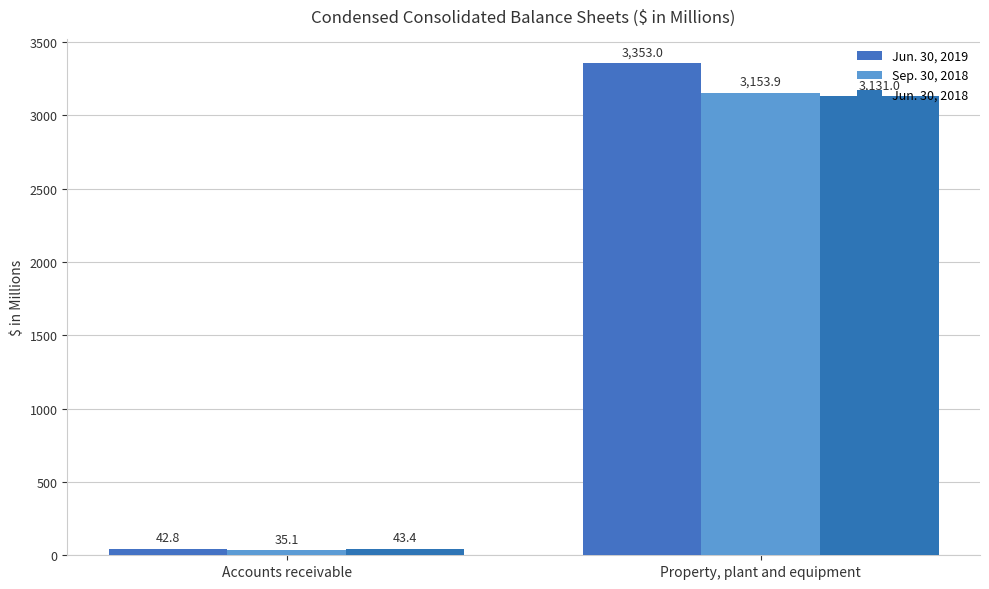

How many bars are there in each group?

3